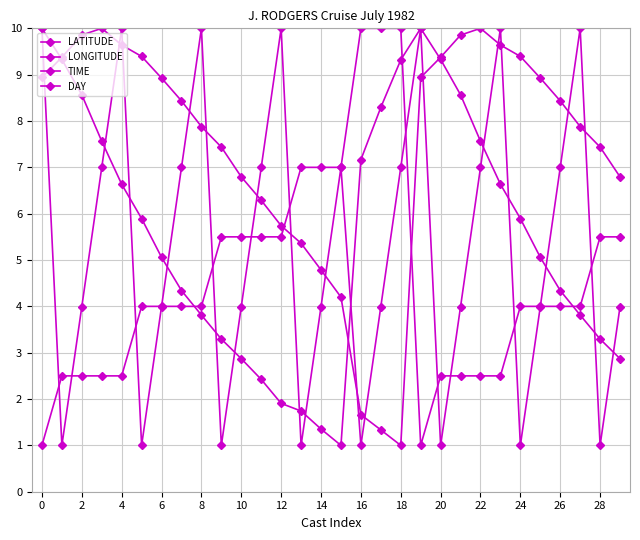

Does the chart have visible grid lines?

Yes